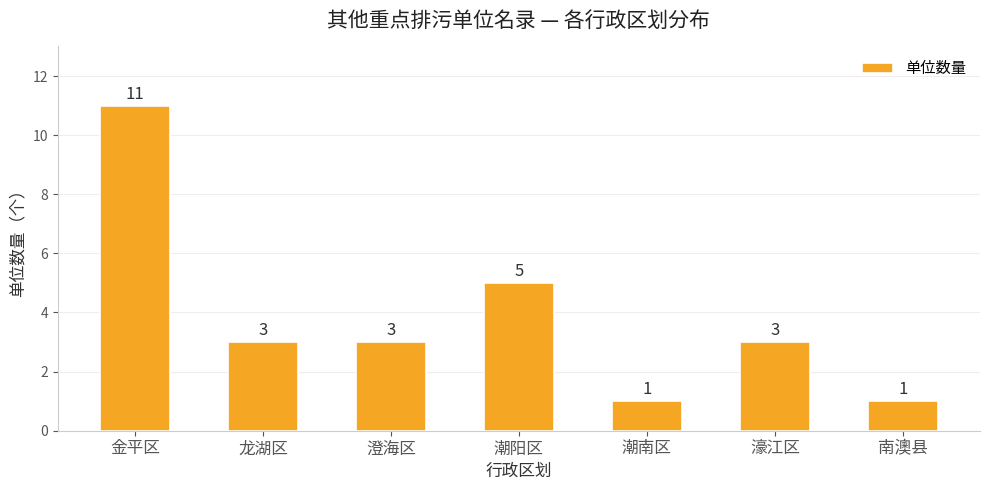

How many bars are there in total?

7